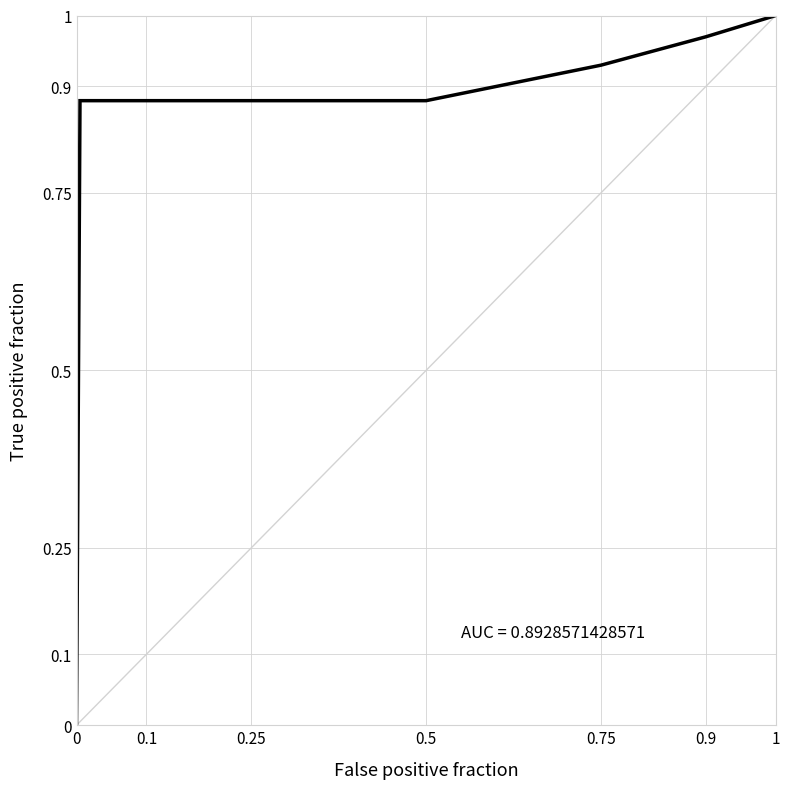

The chart shows a value of 1.5 at 1. True or false?

False